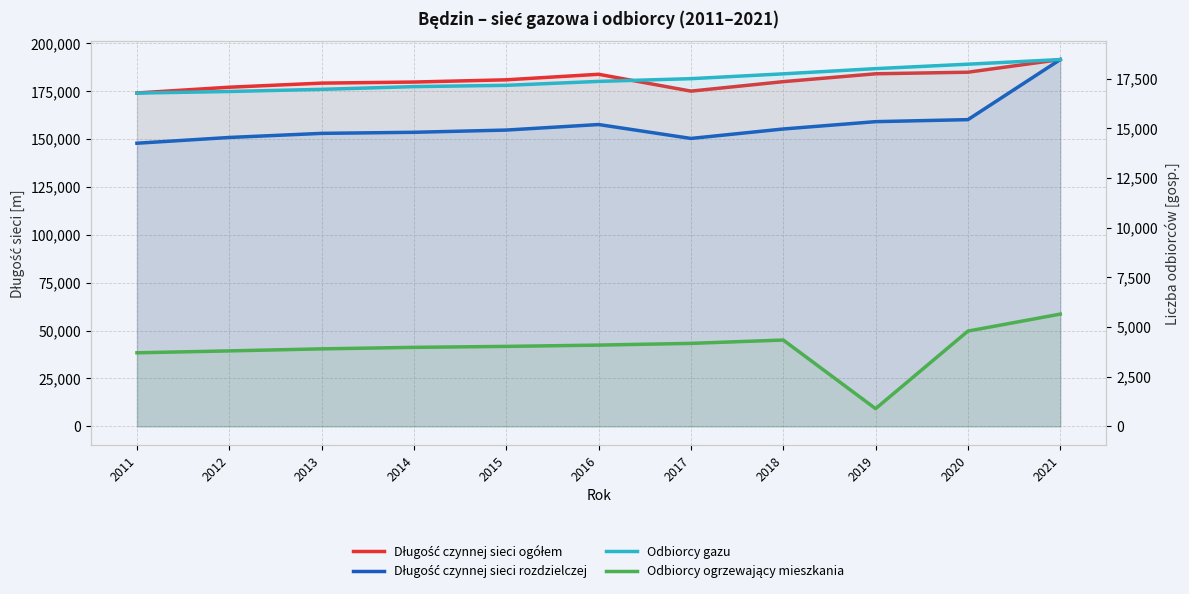

Between 2013 and 2018, which series saw the biggest shift?

Długość czynnej sieci rozdzielczej